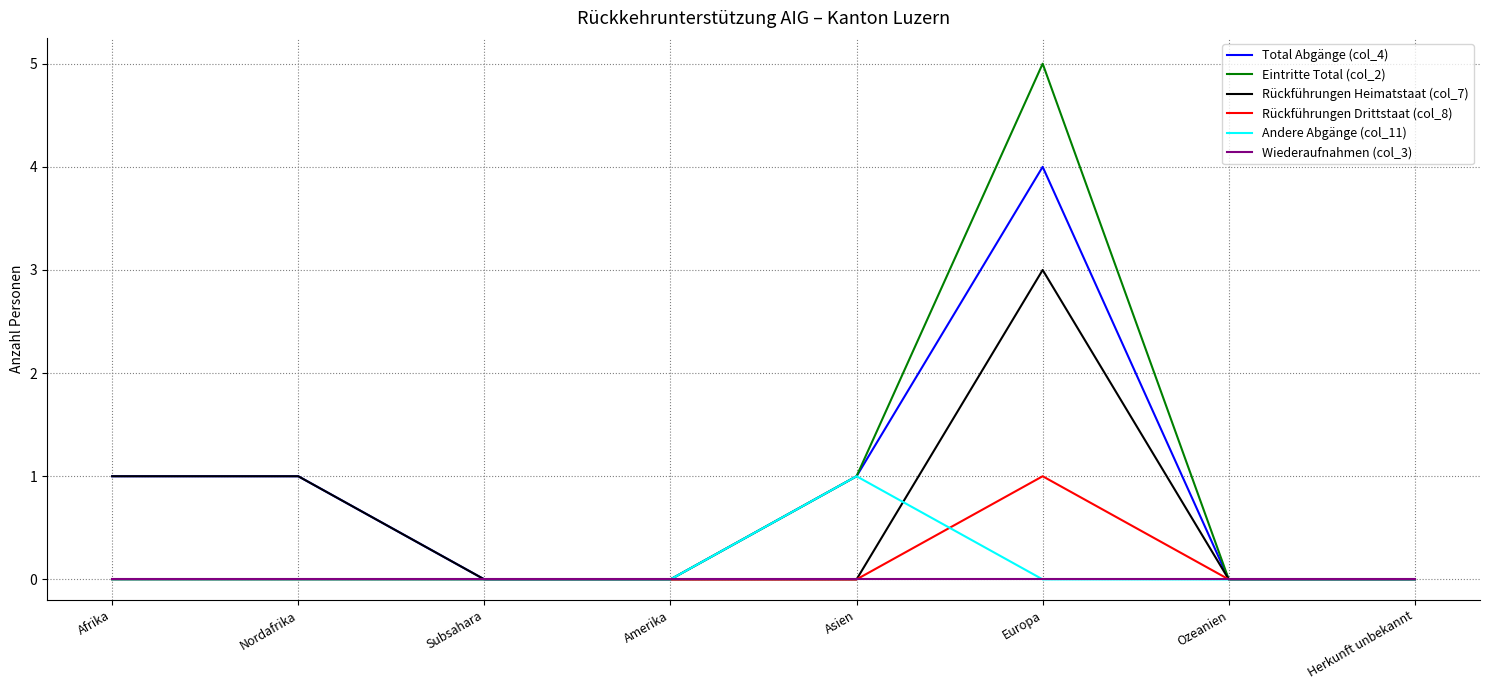

True or false: Andere Abgänge (col_11) has a value of 1 at Amerika.

False